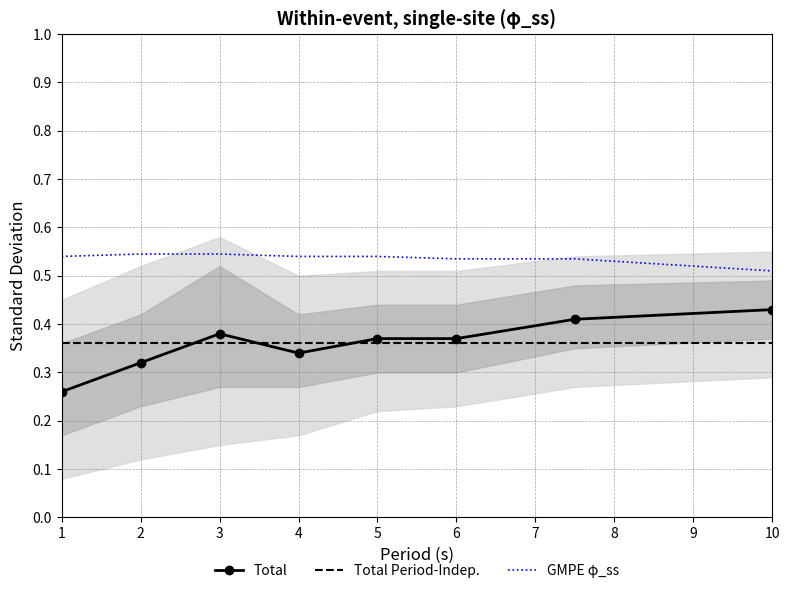

Between 4 and 6, which series saw the biggest shift?

Total